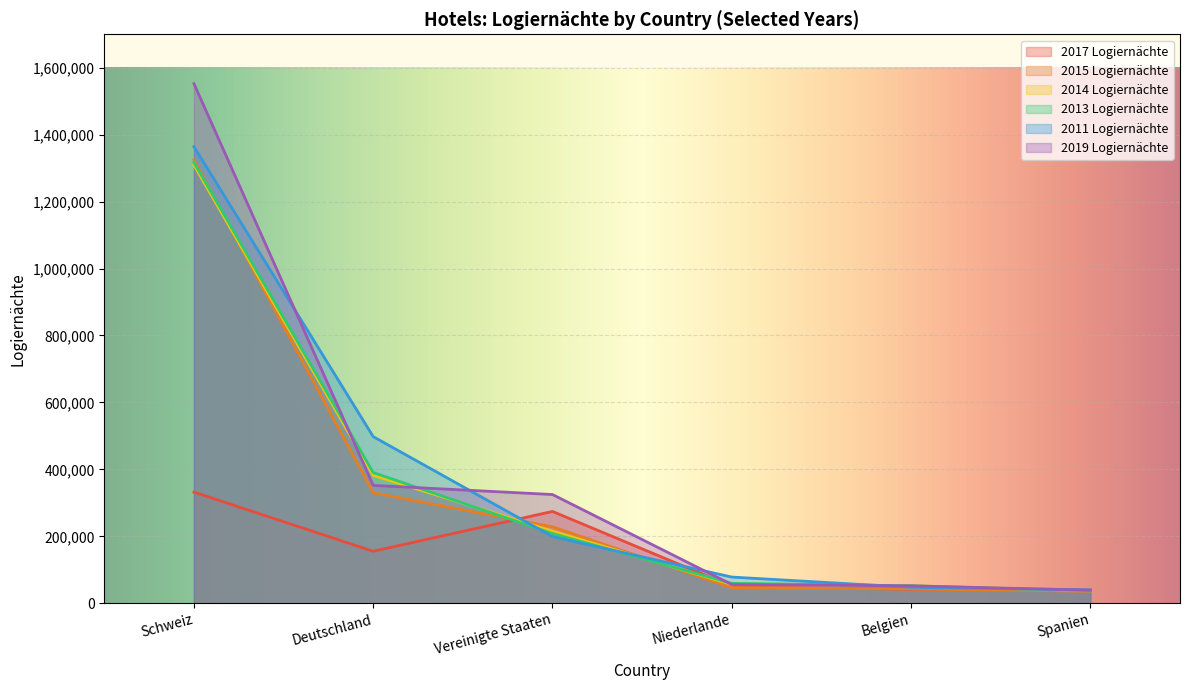

What is the spread (max minus min) of values at Vereinigte Staaten?

125766